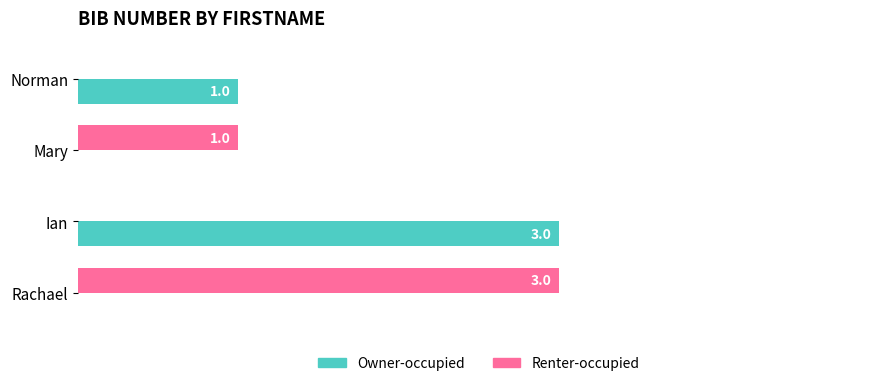

At which label is Owner-occupied closest to 1?

Norman